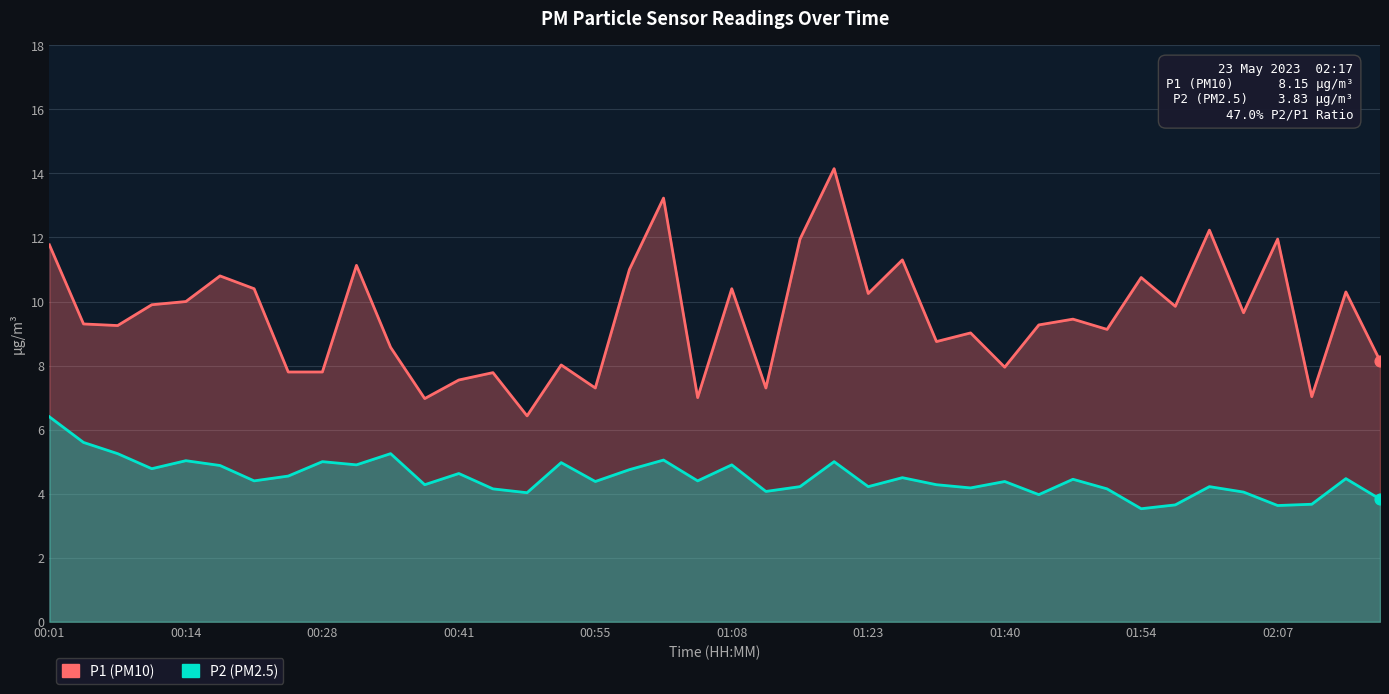

At which category is the sum across all series the highest?

23